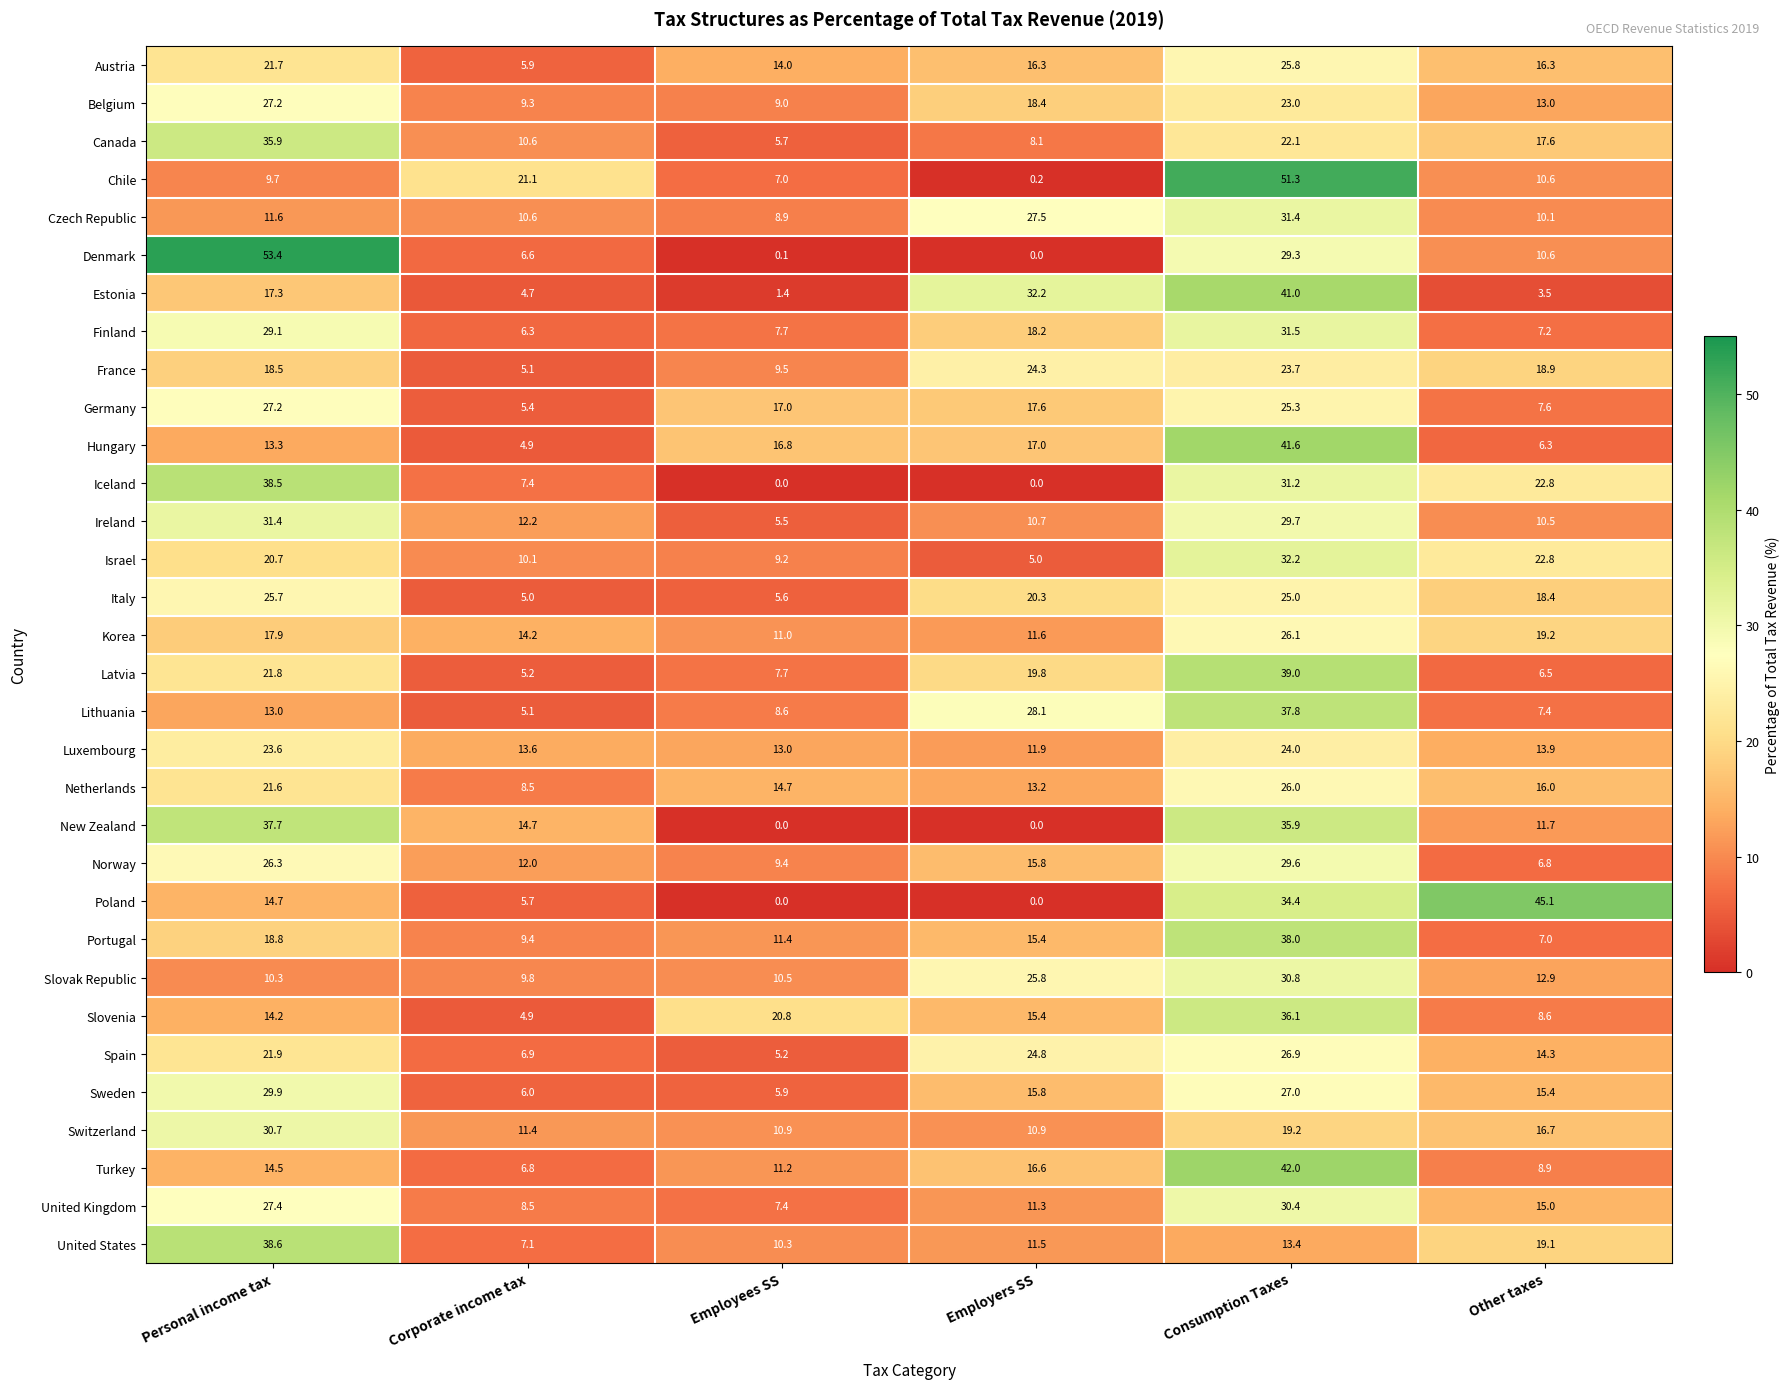

What is the difference between the United Kingdom values at Personal income tax and Employees SS?

20.0